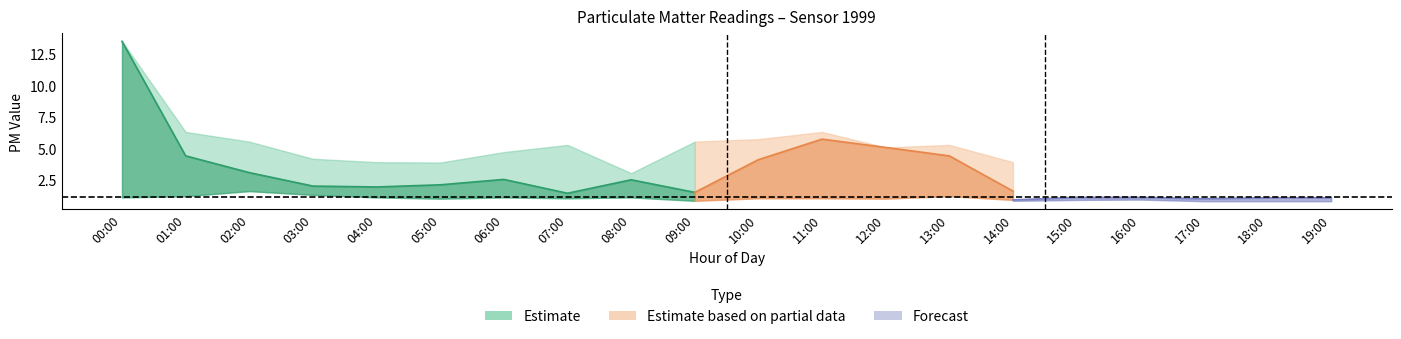

What is the spread (max minus min) of values at 13:00?

4.4